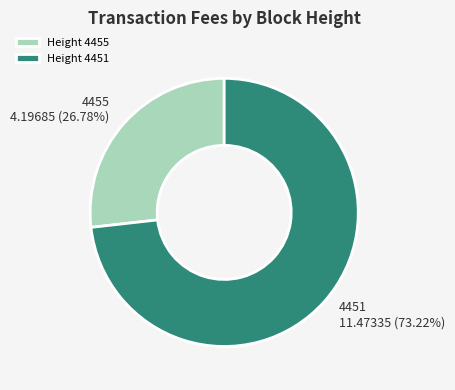

To the nearest percent, what is the average slice percentage?

50%